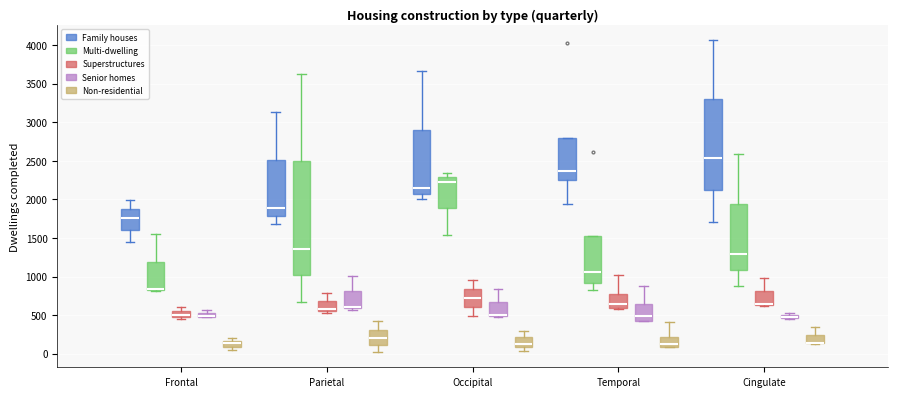

Which box is the tallest, from its lower edge to its upper edge?

Parietal (Multi-dwelling)